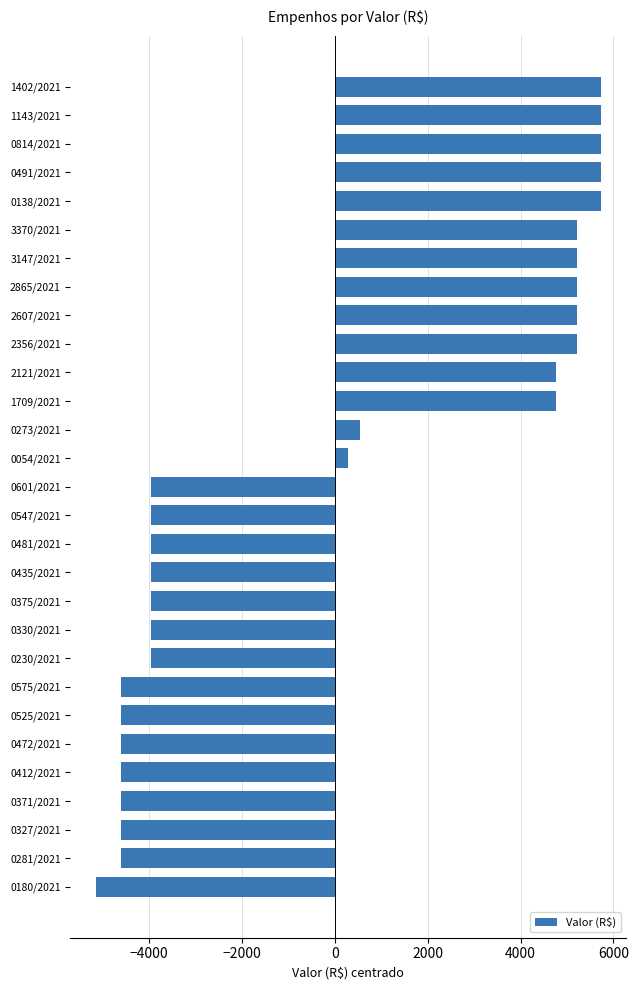

How many data points does each series have?

29